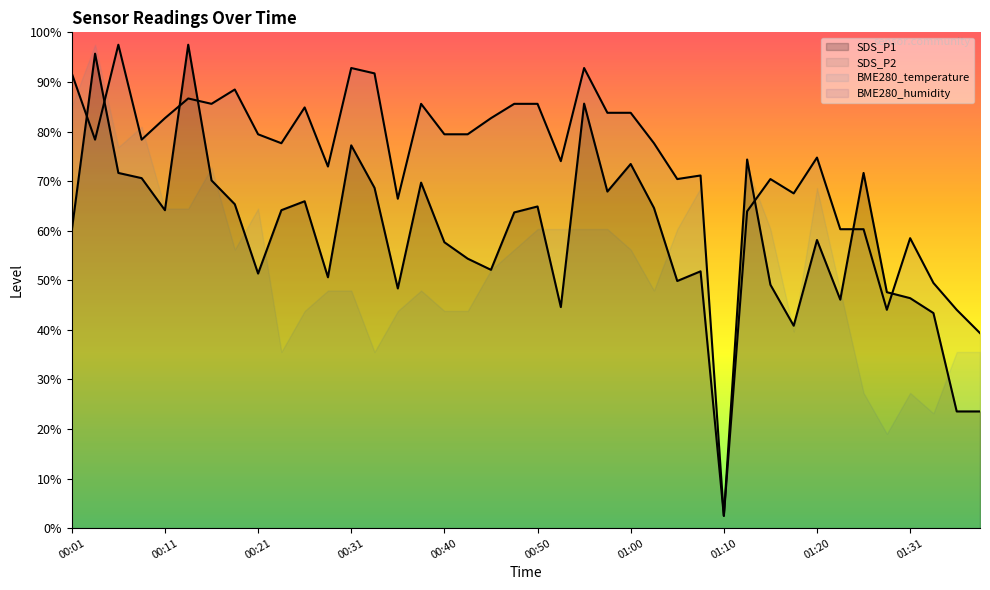

Which series has the widest spread of values?

SDS_P1